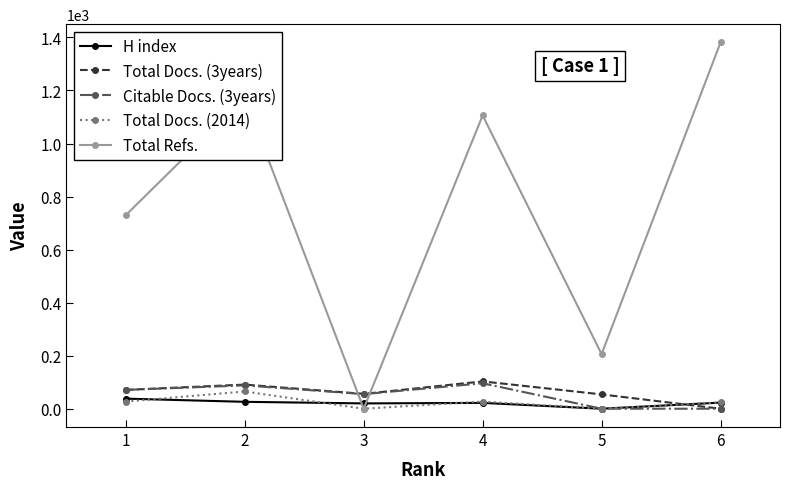

At which category does Total Refs. reach its first local valley?

3